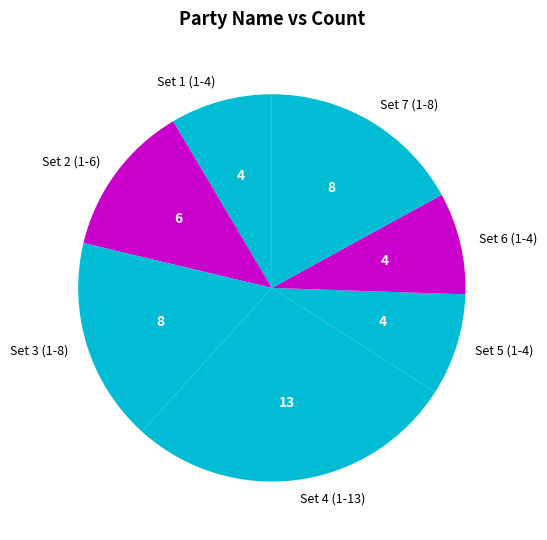

True or false: Set 7 (1-8) accounts for 17% of the total.

True